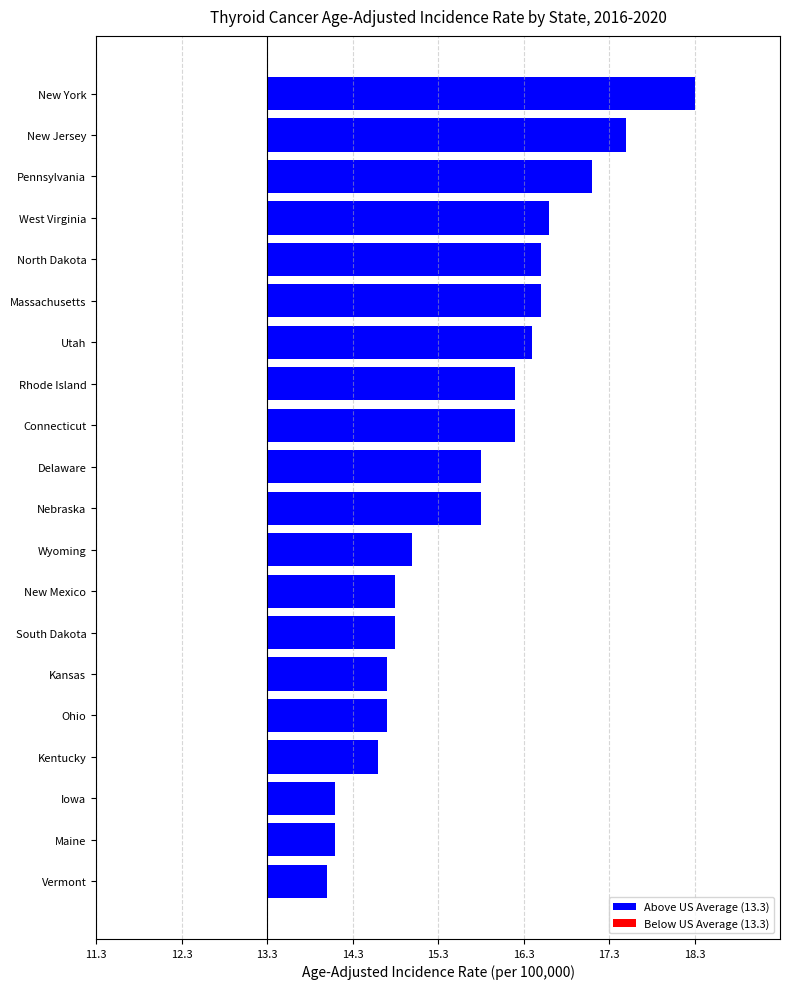

At which label is the value closest to 2?

Wyoming